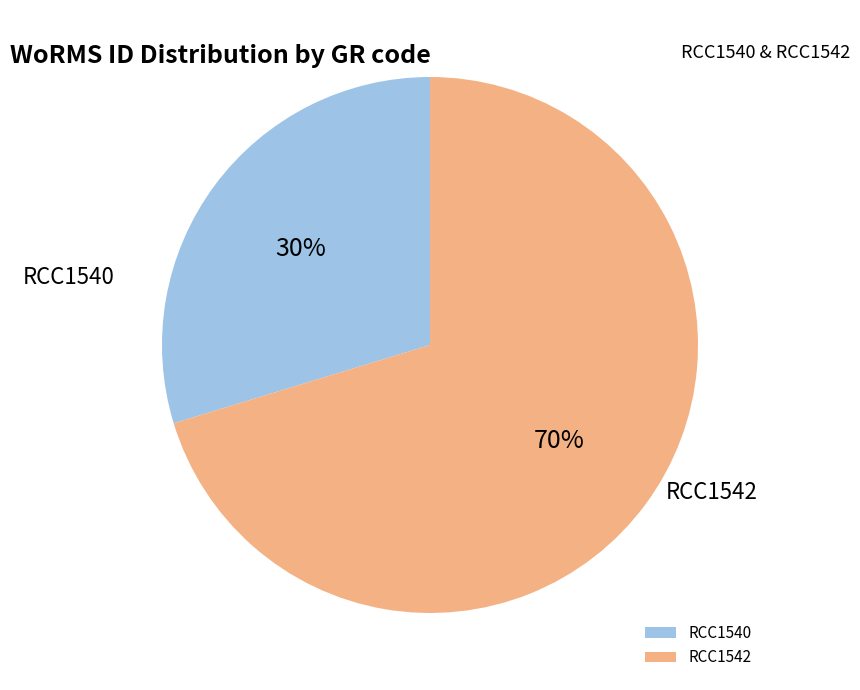

To the nearest percent, what is the average slice percentage?

50%